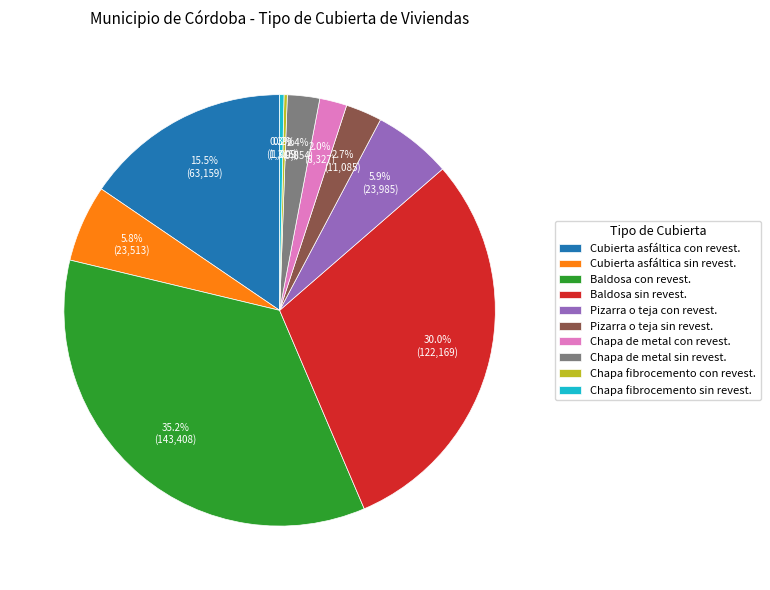

Approximately how many times larger is the value at Chapa de metal con revest. compared to Chapa fibrocemento sin revest.?

6.3